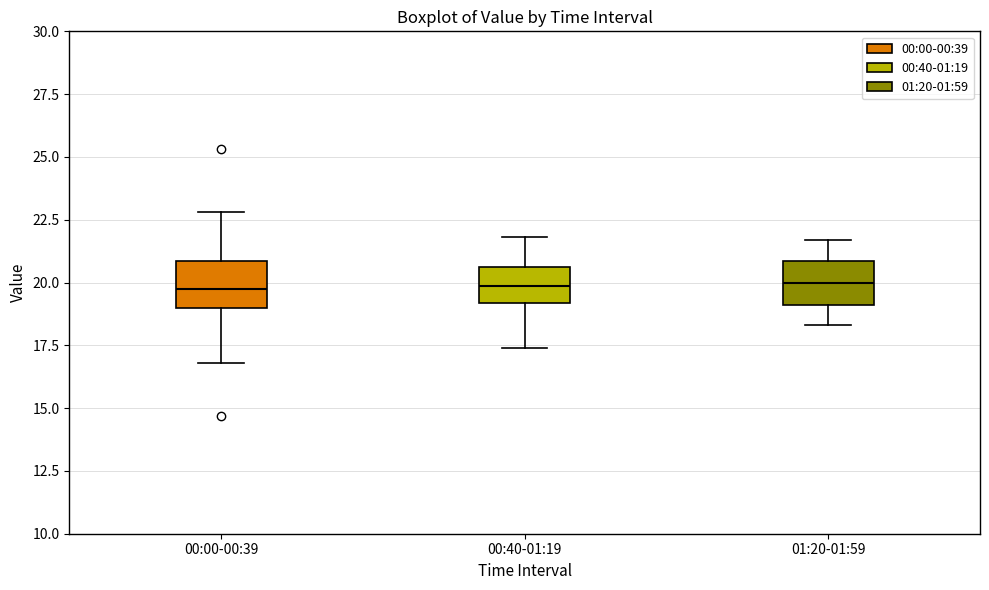

Where is the lower edge of the box for 01:20-01:59 on the y-axis? The values are not printed on the chart, so give them approximately, as read against the axis.

19.0